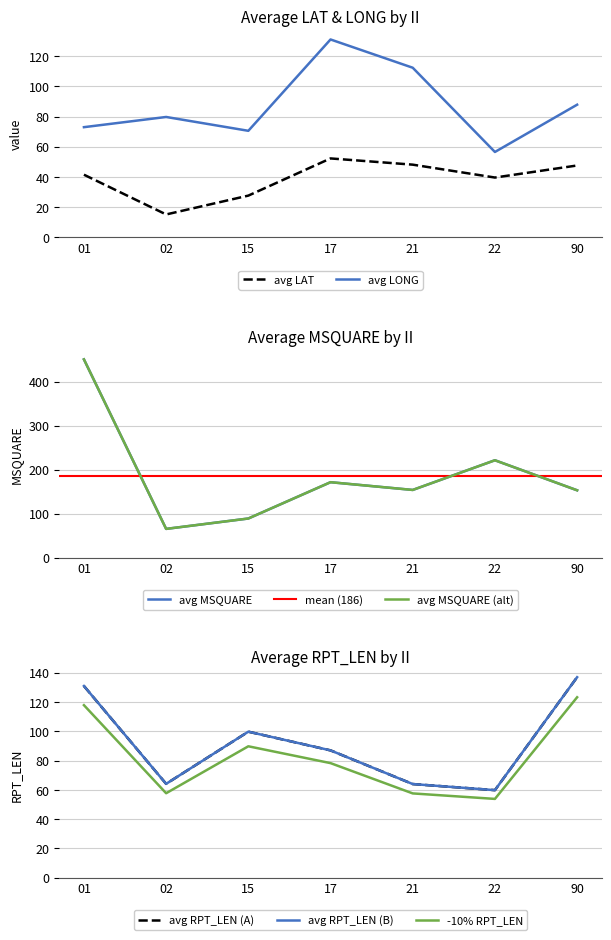

The avg_RPT_LEN series shows 131.0 at 01. True or false?

True